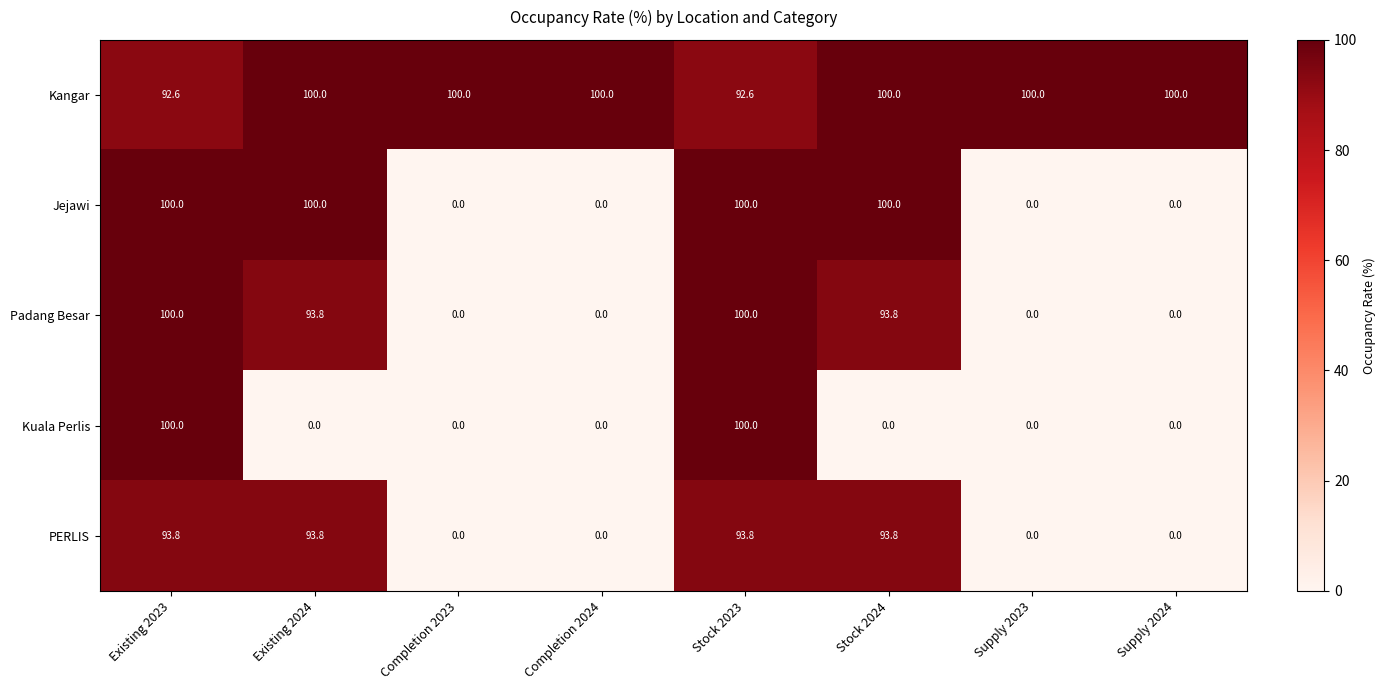

True or false: Jejawi has a value of 66.6 at Completion 2024.

False